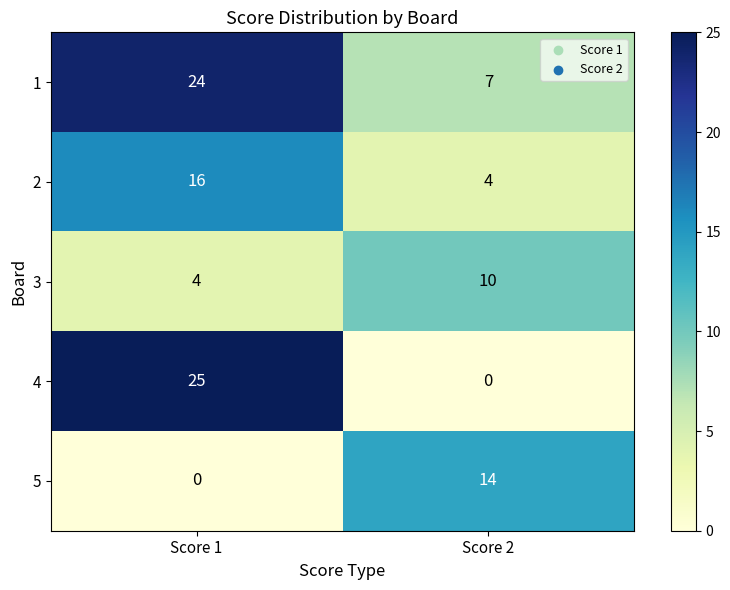

Reading left to right, transcribe all the data shown in this chart.

1: 24	7
2: 16	4
3: 4	10
4: 25	0
5: 0	14